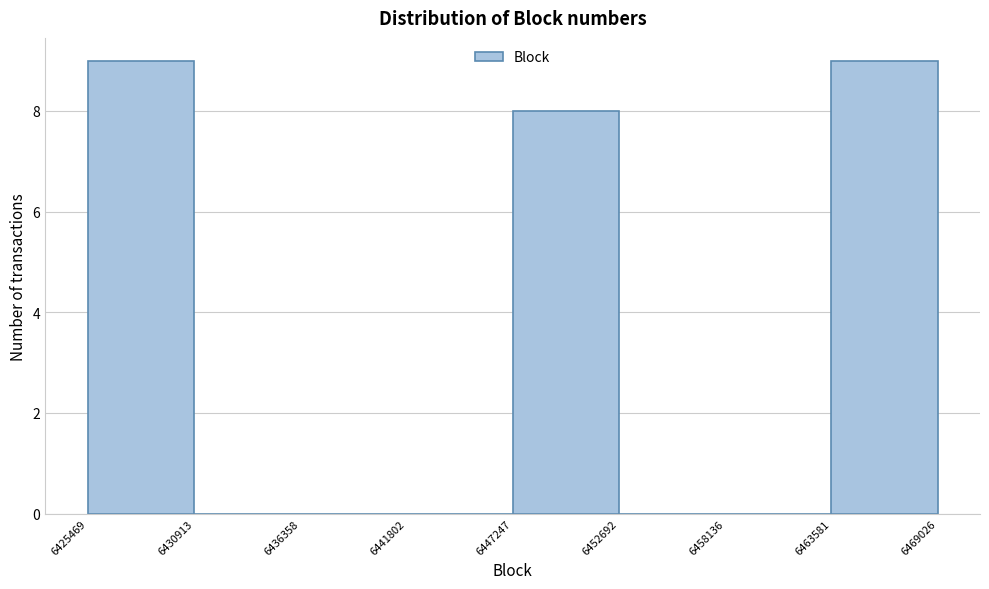

Reading left to right, transcribe this chart: for each bar, give the range it covers on the x-axis and its height. The values are not printed on the chart, so give them approximately, as read against the axis.

6425469 to 6430913: 9
6430913 to 6436358: 0
6436358 to 6441802: 0
6441802 to 6447247: 0
6447247 to 6452692: 8
6452692 to 6458136: 0
6458136 to 6463581: 0
6463581 to 6469026: 9